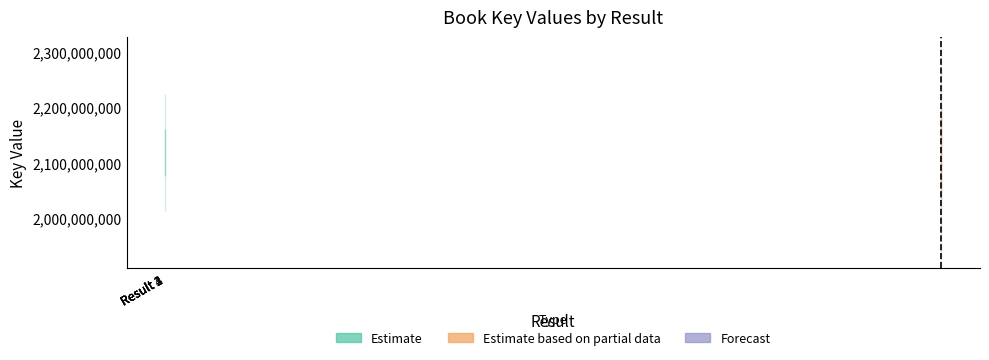

True or false: the data has more than 0 interior local peaks.

True